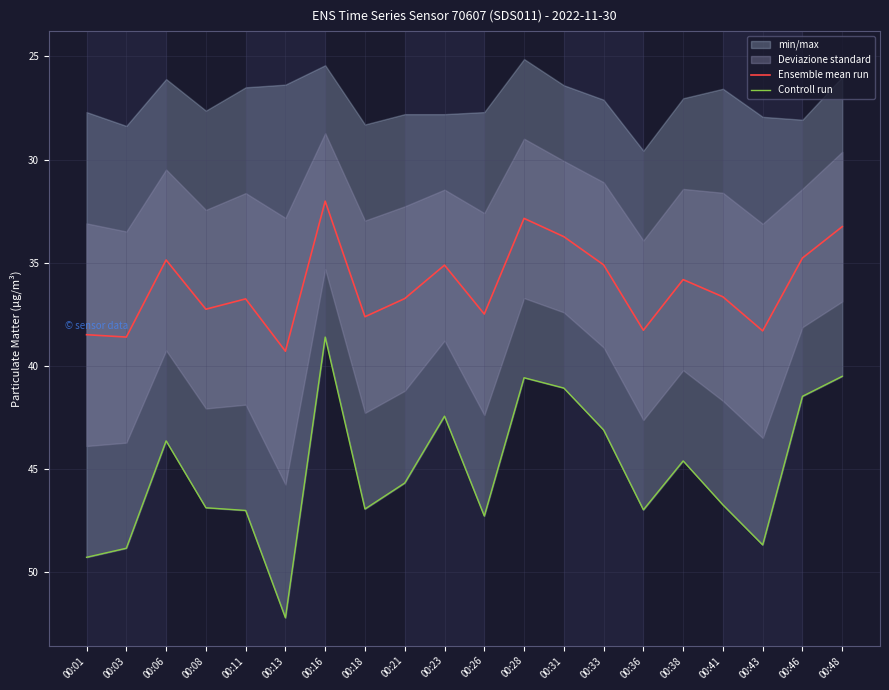

True or false: Controll run and Ensemble mean run intersect in this chart.

False